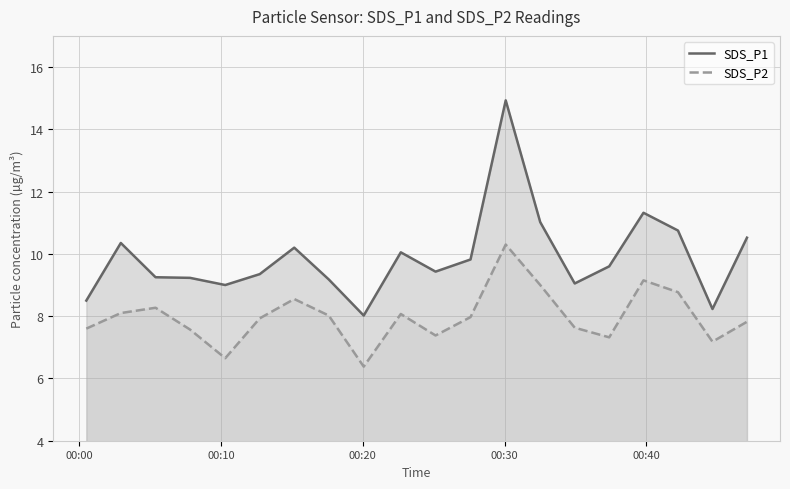

What is the maximum value for SDS_P2?

10.3